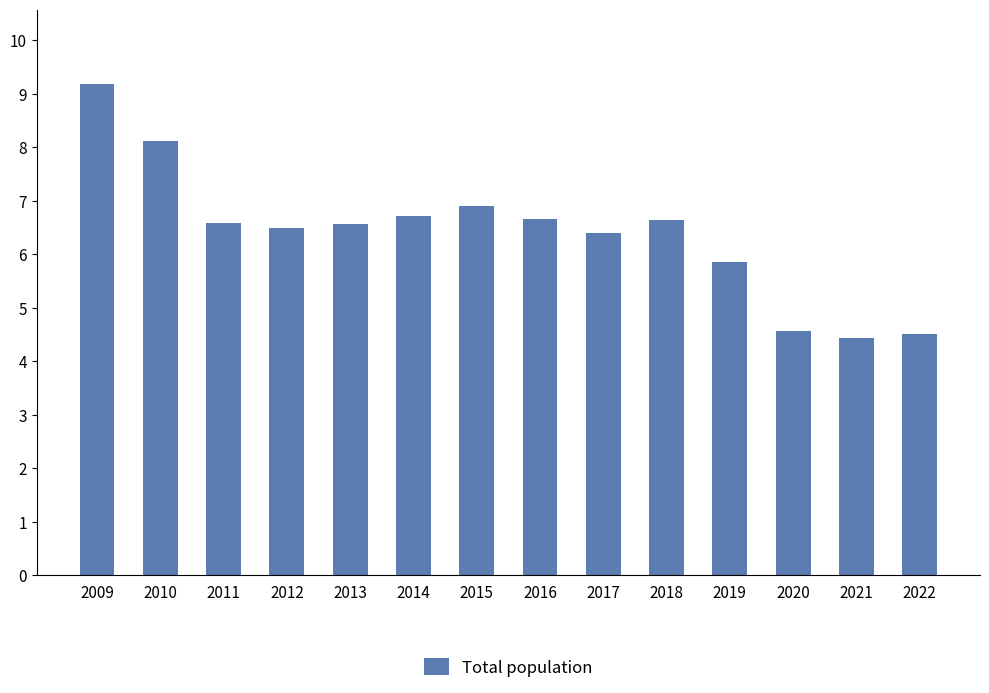

How many categories are shown in the chart?

14